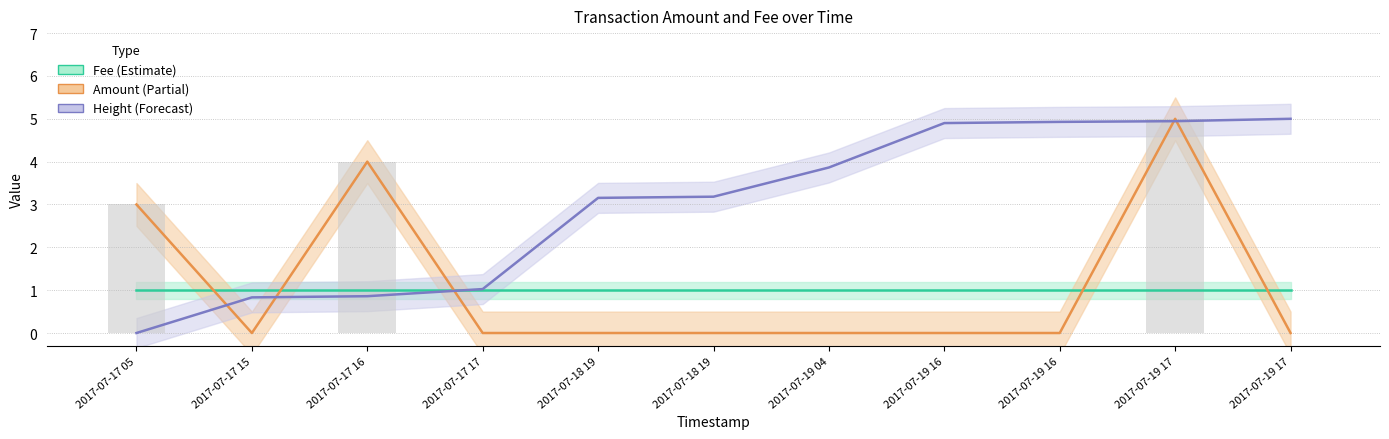

Between 2017-07-18 19 and 2017-07-19 17, which is larger?

2017-07-18 19